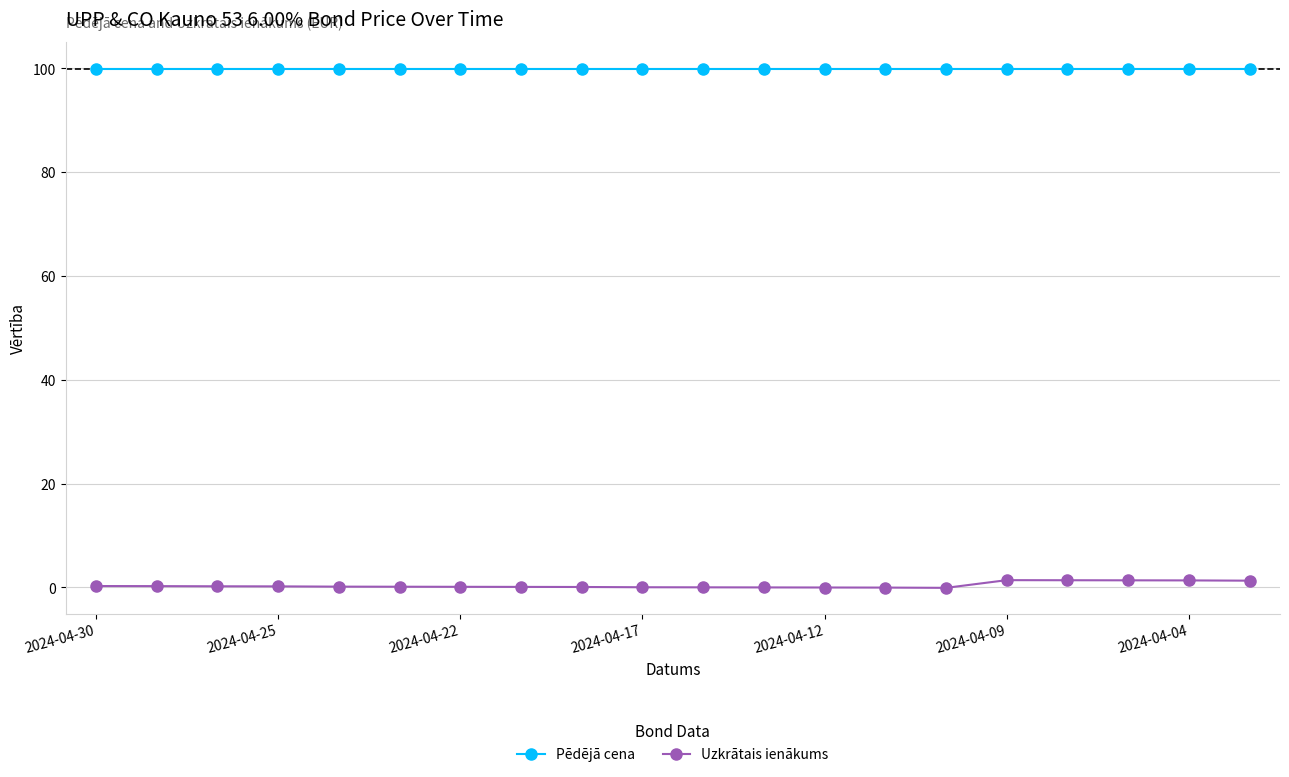

True or false: Pēdējā cena and Uzkrātais ienākums cross at least once.

False